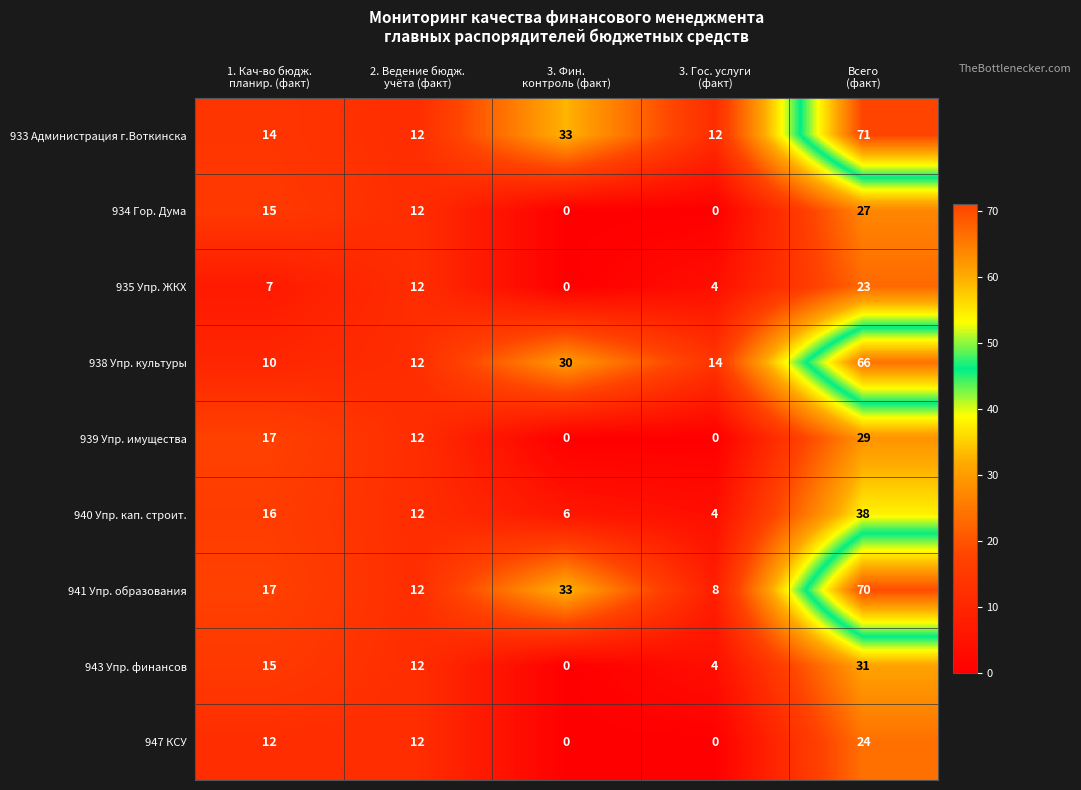

Which series has the largest range (max minus min)?

941 Упр. образования